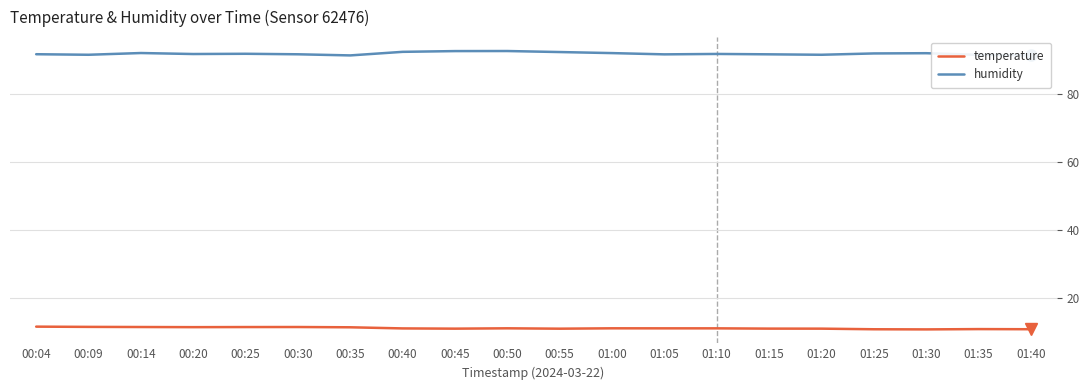

True or false: humidity has more than 0 points higher than both neighbors.

True